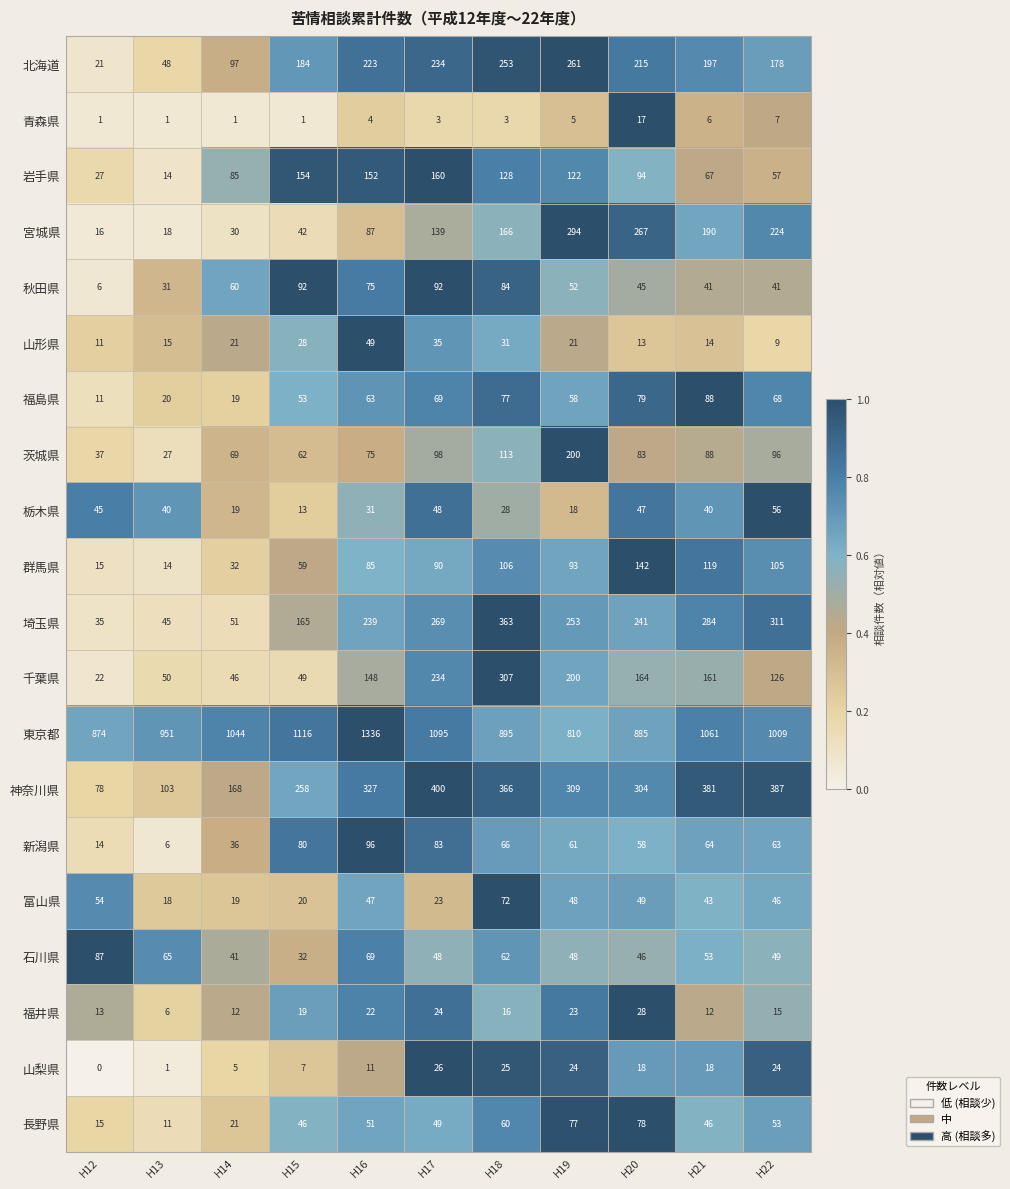

What is the approximate value of 石川県 at H20, to the nearest 10?

50